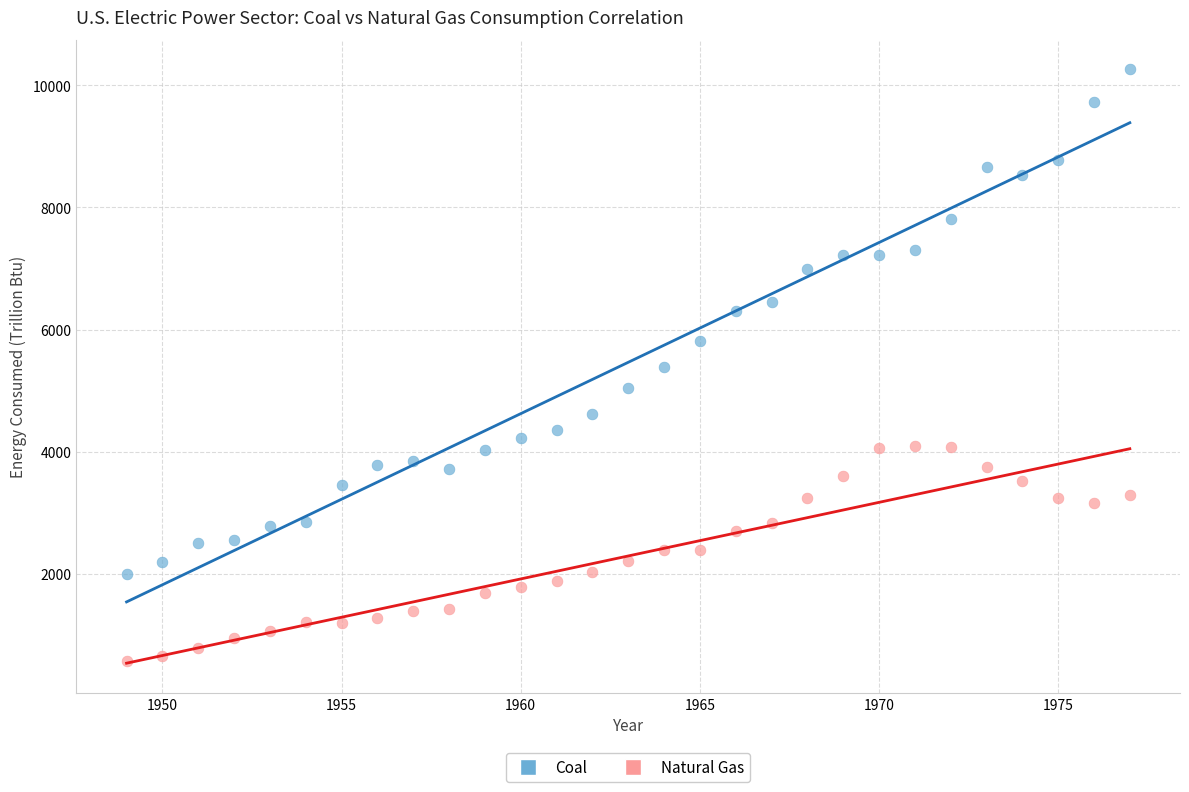

What are all the series names shown in the legend?

Coal, Natural Gas